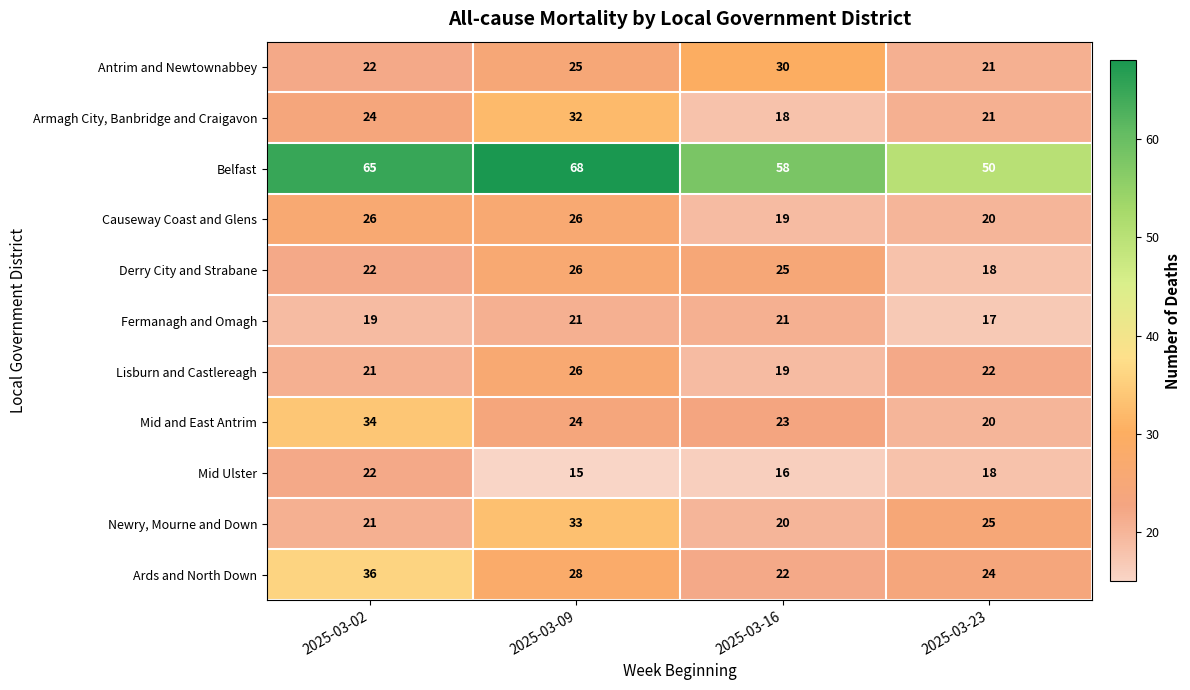

Which category has the highest value in the Lisburn and Castlereagh series?

2025-03-09